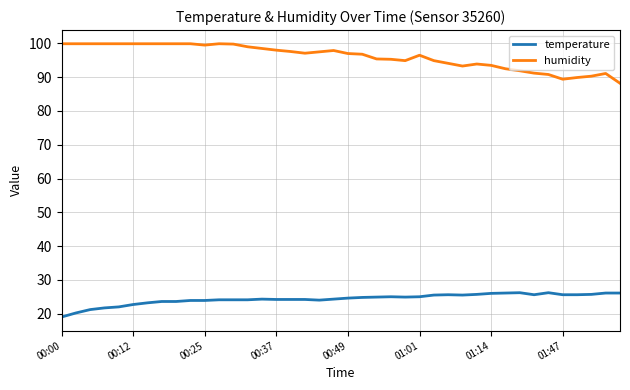

In humidity, how many points are lower than both neighbors (excluding endpoints)?

5